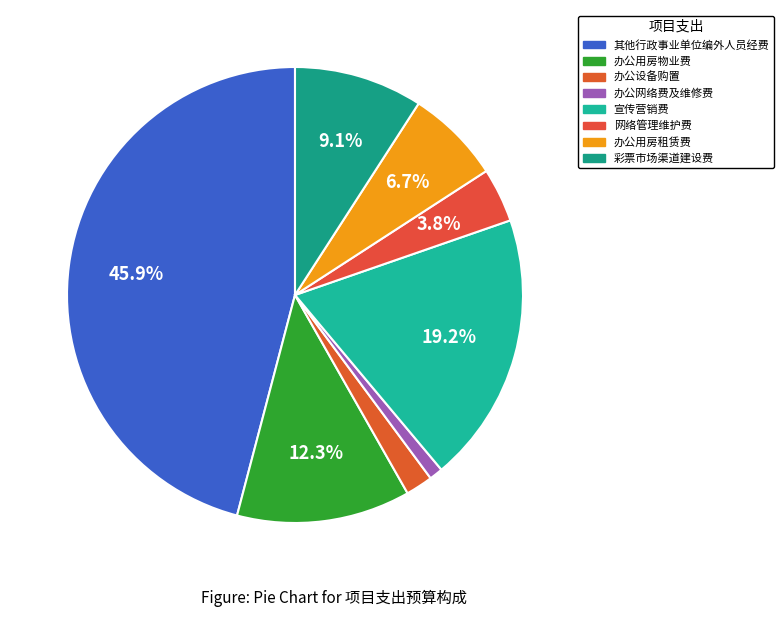

How many slices are in this pie chart?

8